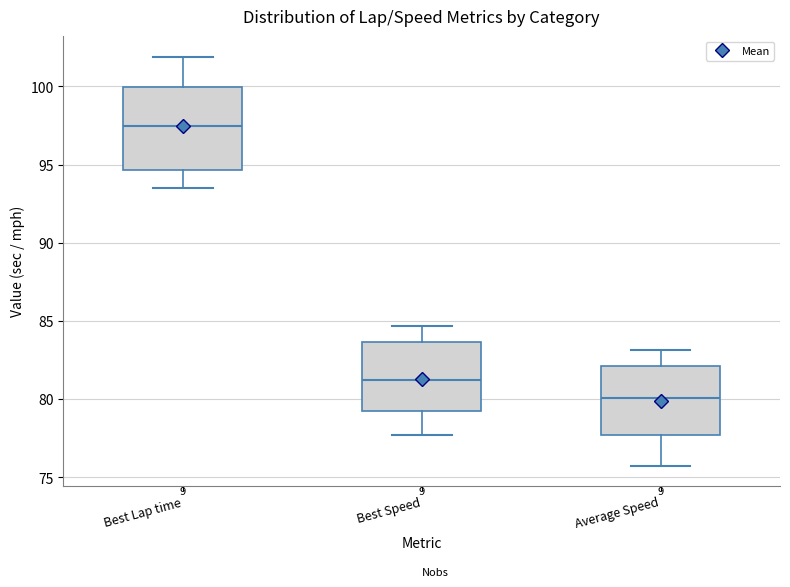

Where is the upper edge of the box for Average Speed on the y-axis? The values are not printed on the chart, so give them approximately, as read against the axis.

82.0